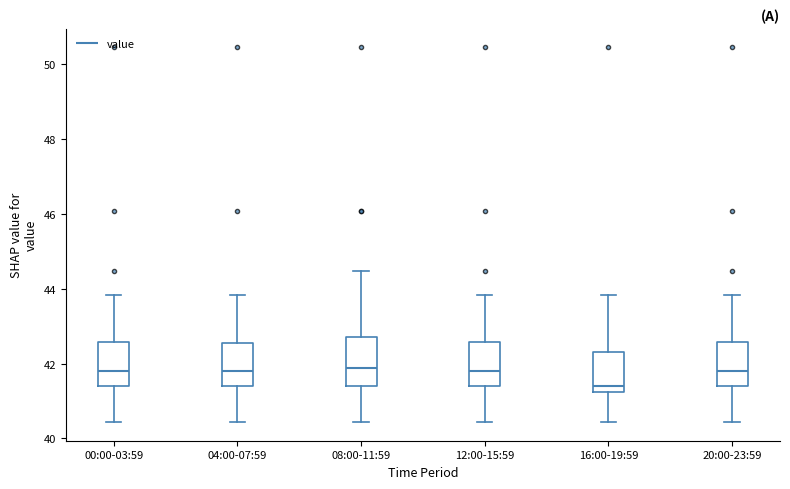

Where does the upper whisker of the box for 20:00-23:59 end on the y-axis? The values are not printed on the chart, so give them approximately, as read against the axis.

43.8